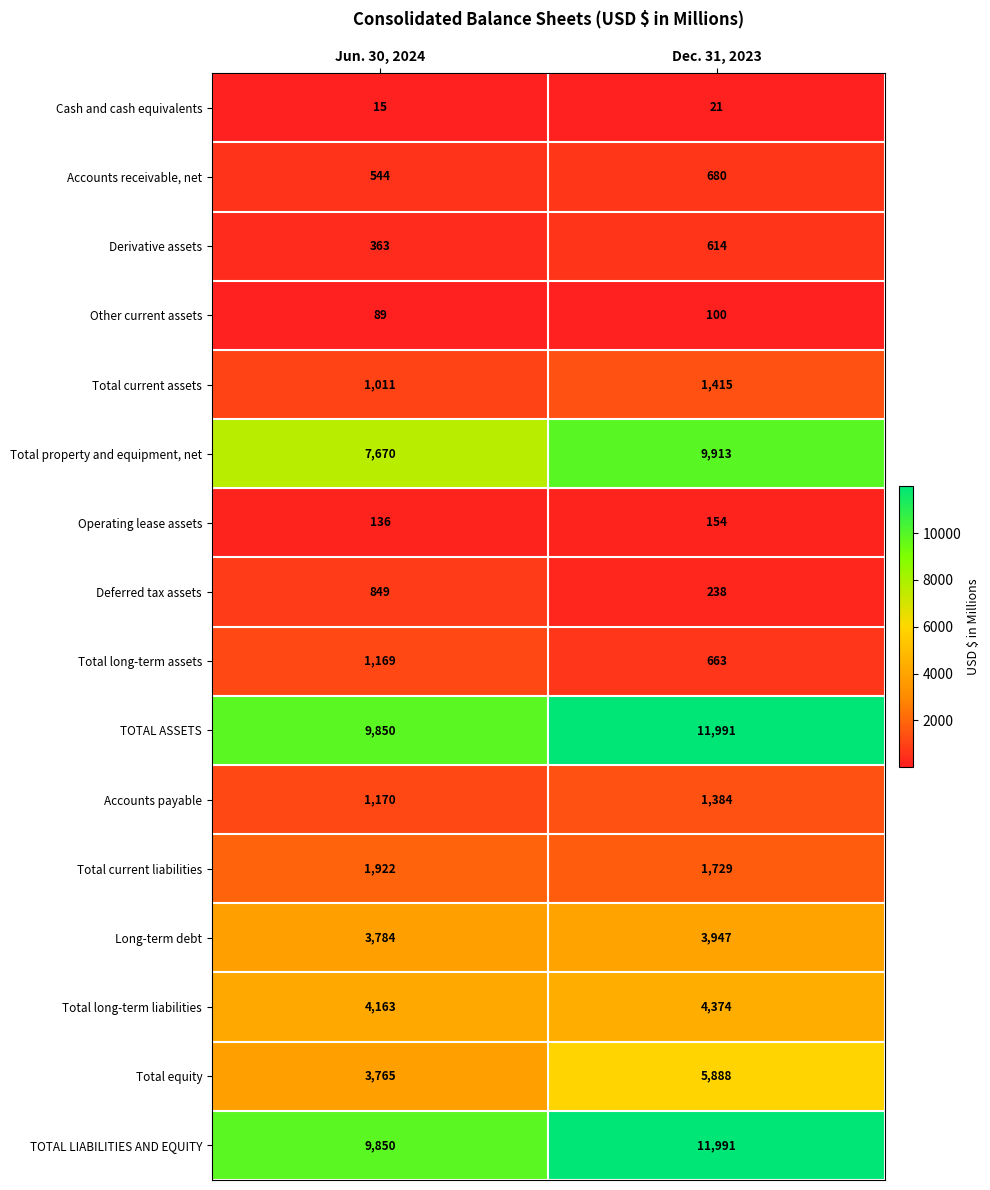

At how many categories does at least one series exceed 1450?

2